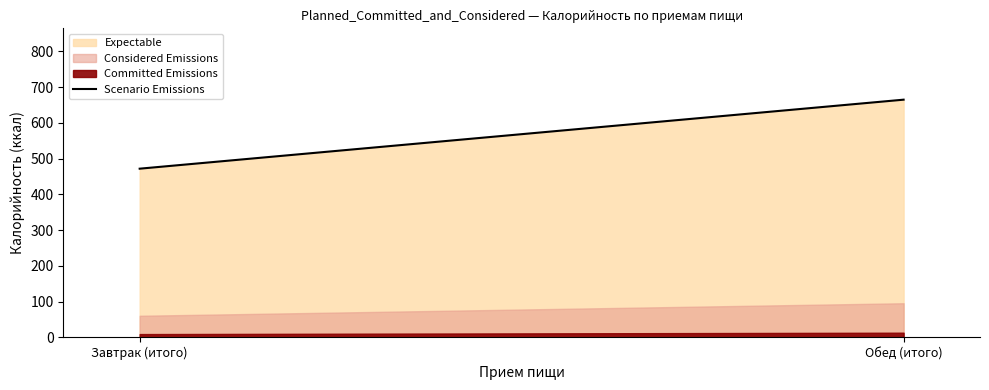

Where is the data nearest to the value 568?

Завтрак (итого)